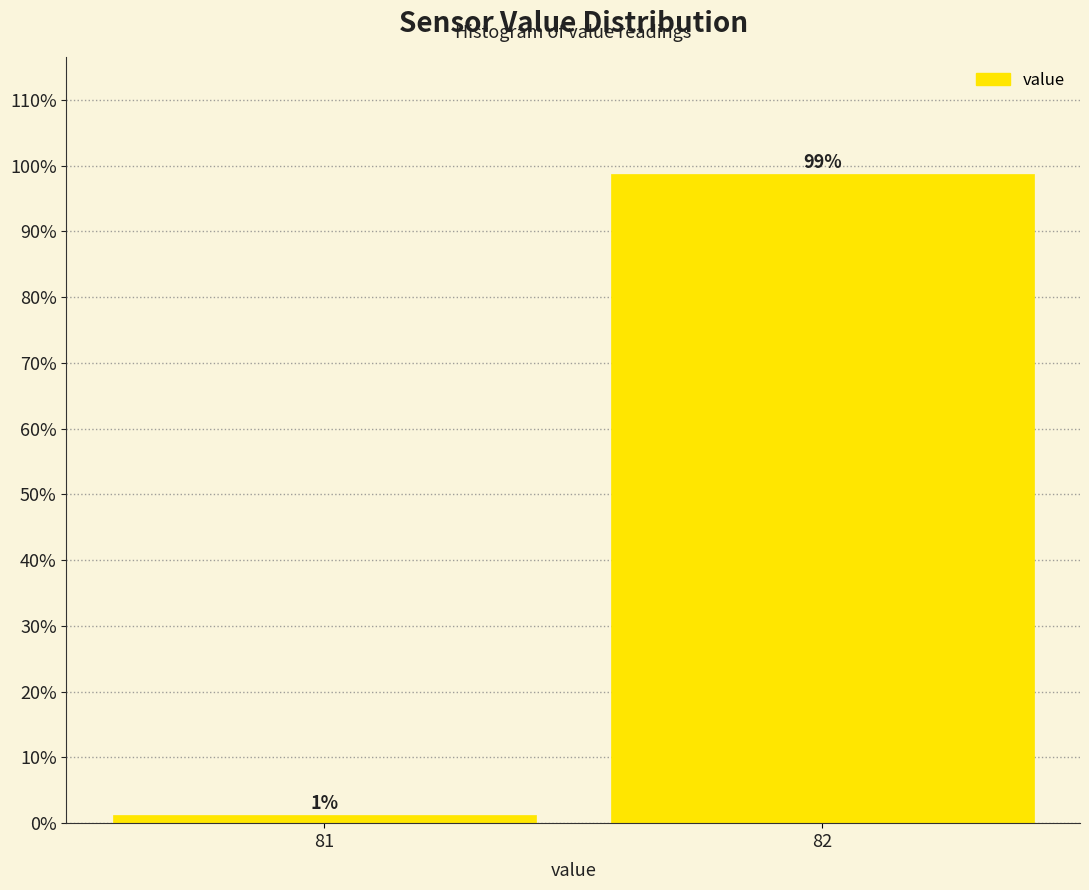

List the labels in order of value, smallest first.

81, 82